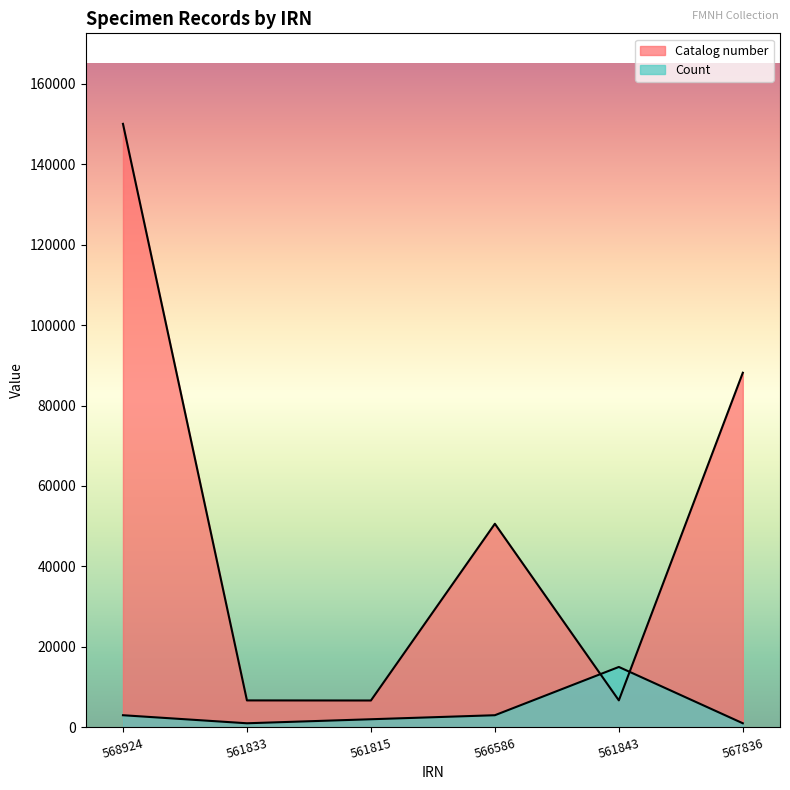

Reading left to right, what are all the values shown in this chart?

Catalog number: 568924=150023.0	561833=6682.0	561815=6661.0	566586=50599.0	561843=6693.0	567836=88145.0
Count: 568924=3000.5	561833=1000.2	561815=2000.3	566586=3000.5	561843=15002.3	567836=1000.2